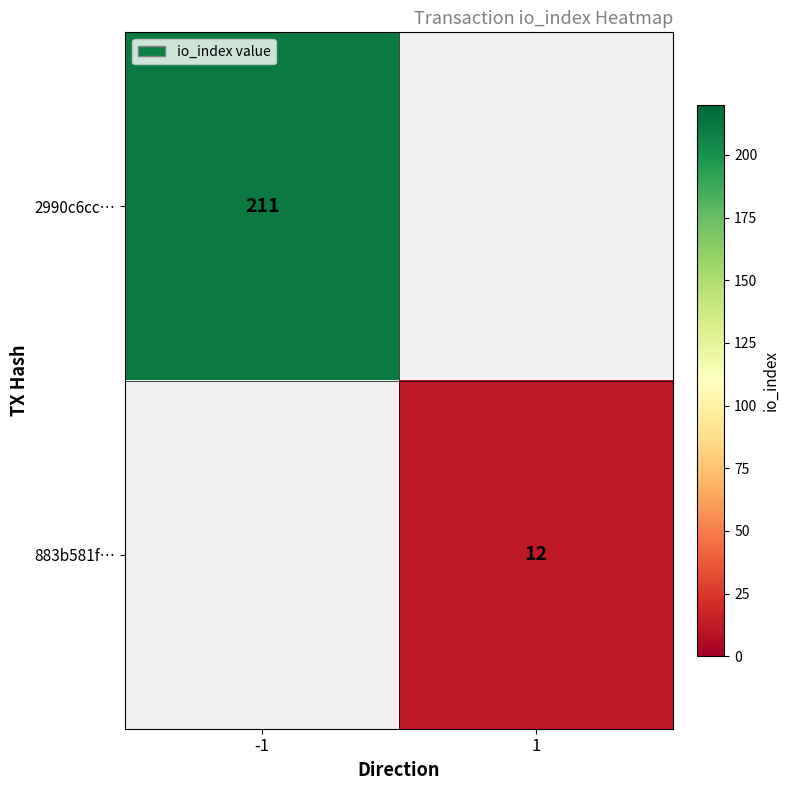

Rank the series at -1 from highest to lowest value.

2990c6cc…, 883b581f…